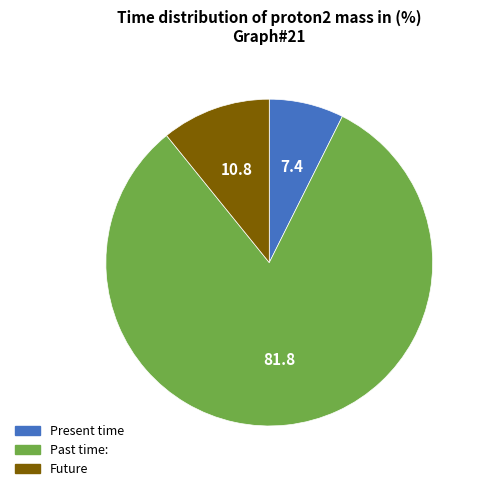

Does any single category account for the majority?

Yes